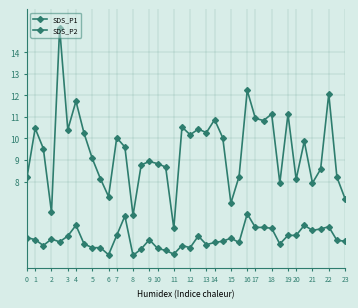

True or false: SDS_P1 and SDS_P2 intersect in this chart.

False